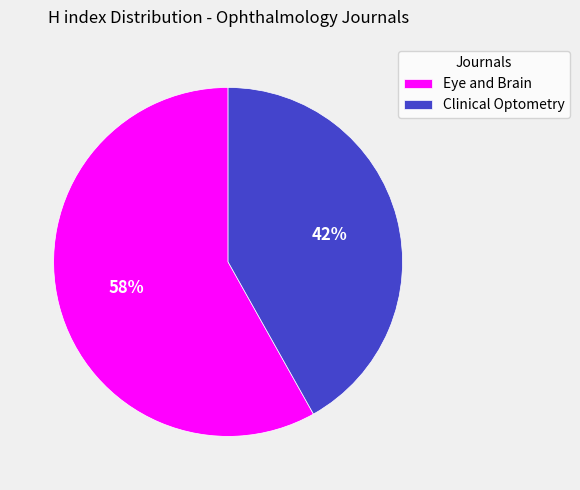

To the nearest percent, what percentage of the pie is Eye and Brain?

58%